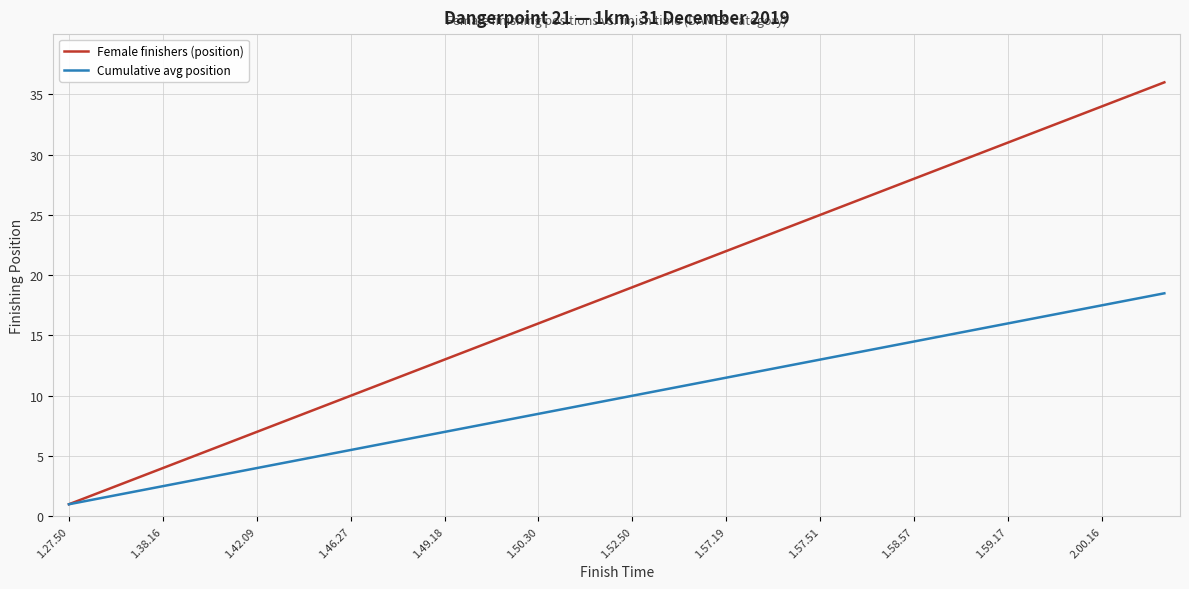

Which series has the largest total across all categories?

Female finishers (position)